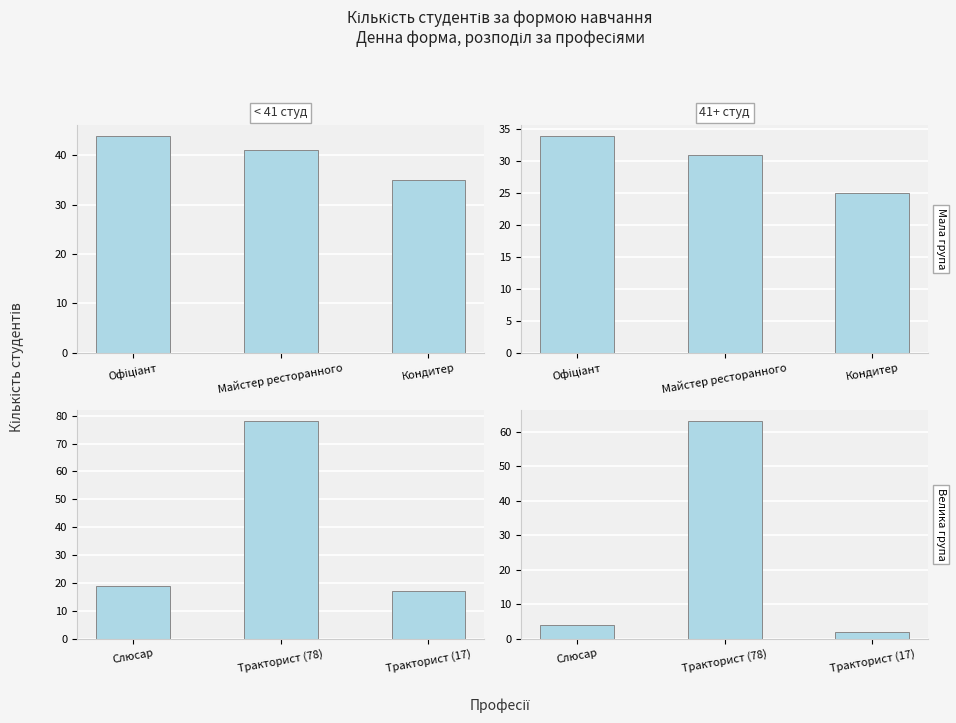

Does the chart contain stacked bars?

No